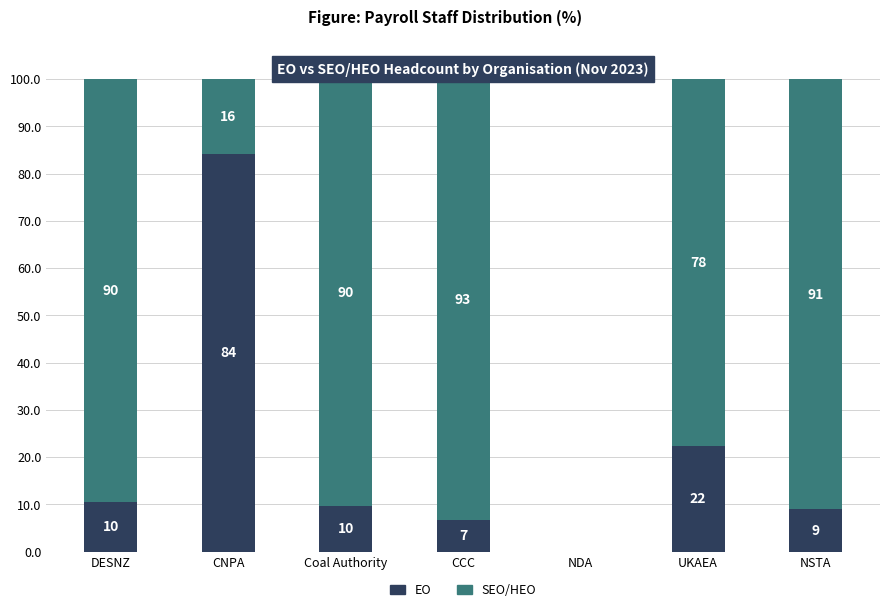

Which series changed the most between CCC and UKAEA?

EO